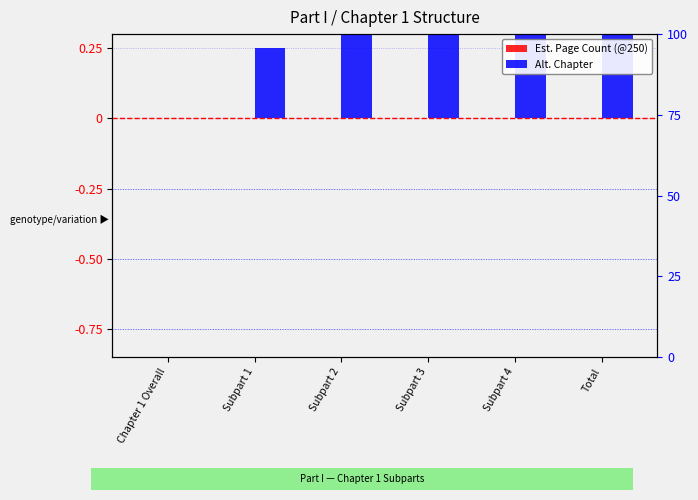

Reading left to right, transcribe all the data shown in this chart.

Est. Page Count (@250): 0.0	0.0	0.0	0.0	0.0	0.0
Alt. Chapter: 0.0	0.2	0.5	0.8	1.0	1.0